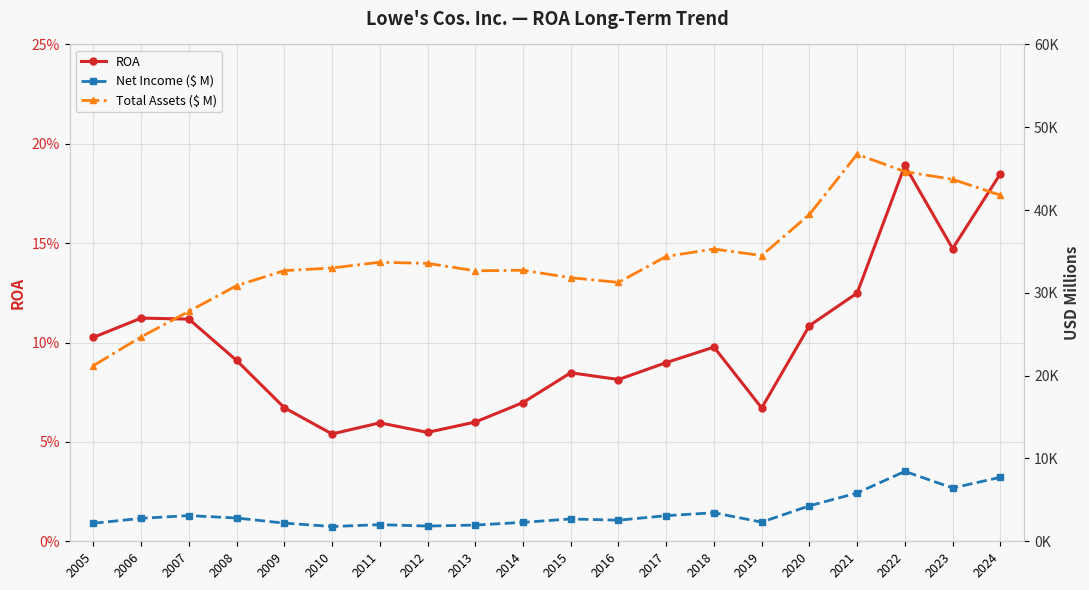

Rank the series at 2016 from lowest to highest value.

ROA, Net Income ($ M), Total Assets ($ M)